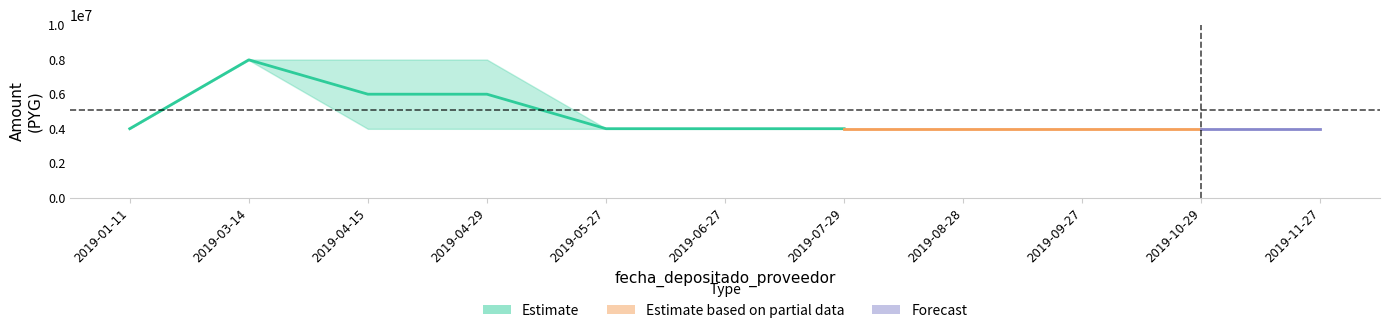

At which label does monto_factura reach its peak?

2019-03-14